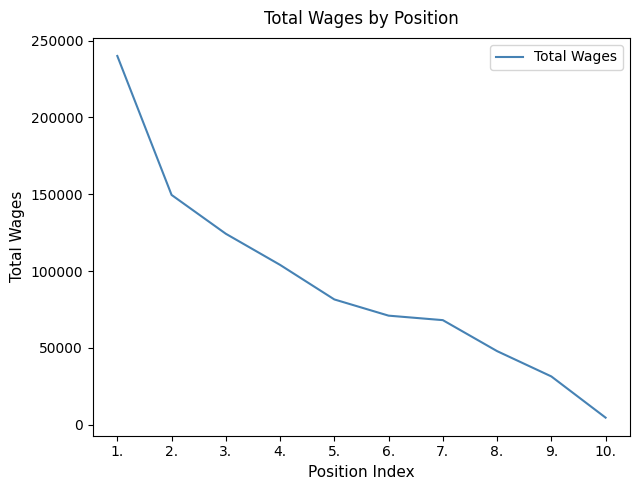

What is the sum of the values at 8. and 2.?

197423